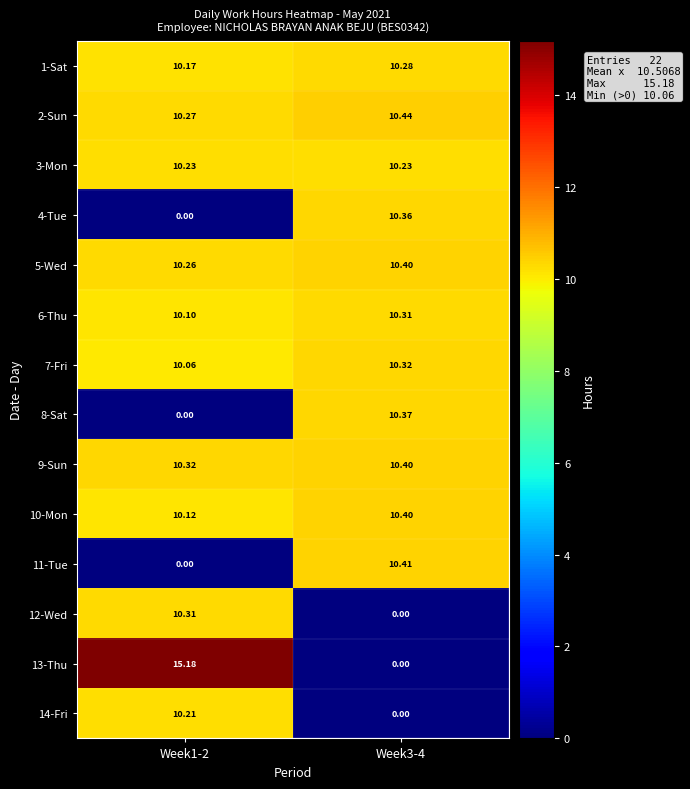

At which category is the sum across all series the highest?

Week1-2